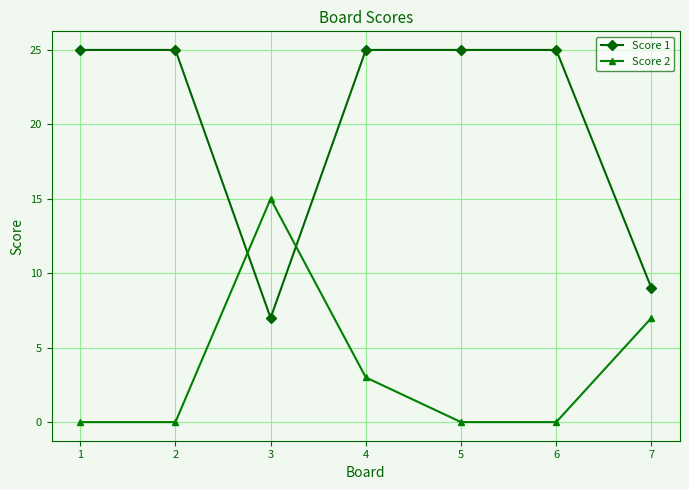

True or false: Score 2 has a value of 26 at 3.

False